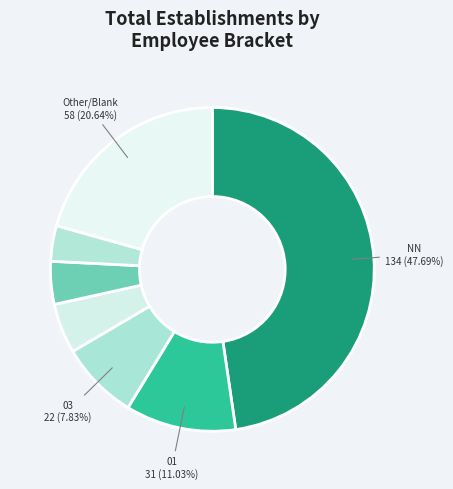

What is the smallest slice in the pie chart?

00